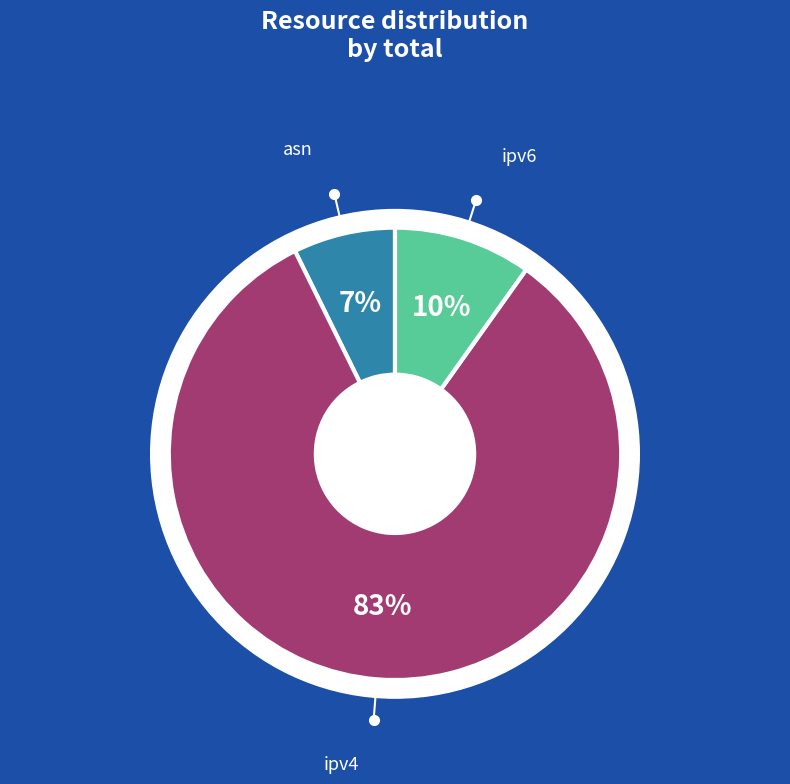

What portion of the pie excludes ipv6?

90.2%